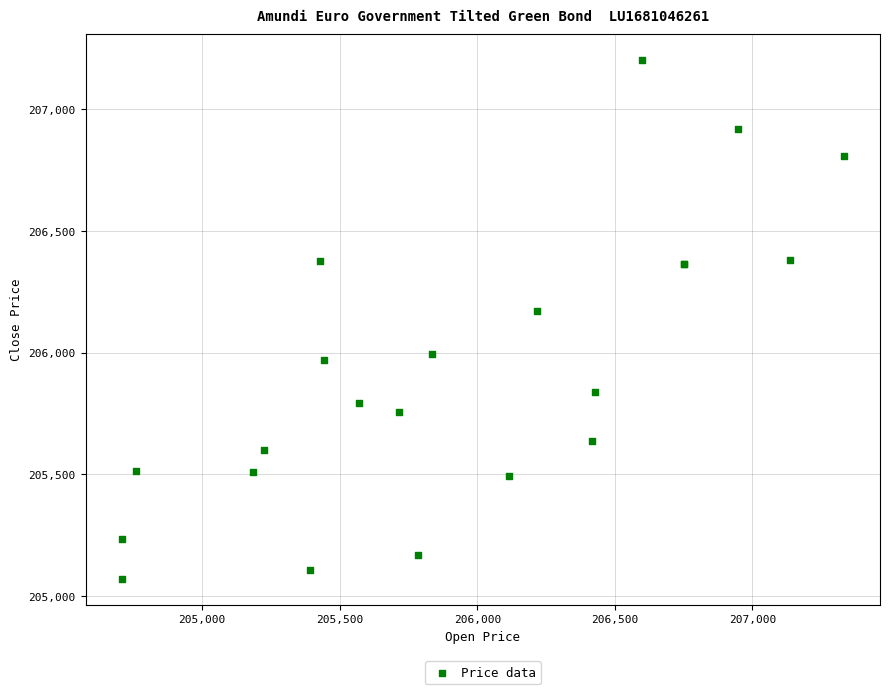

What Y value in the scatter plot is closest to 206136?

206171